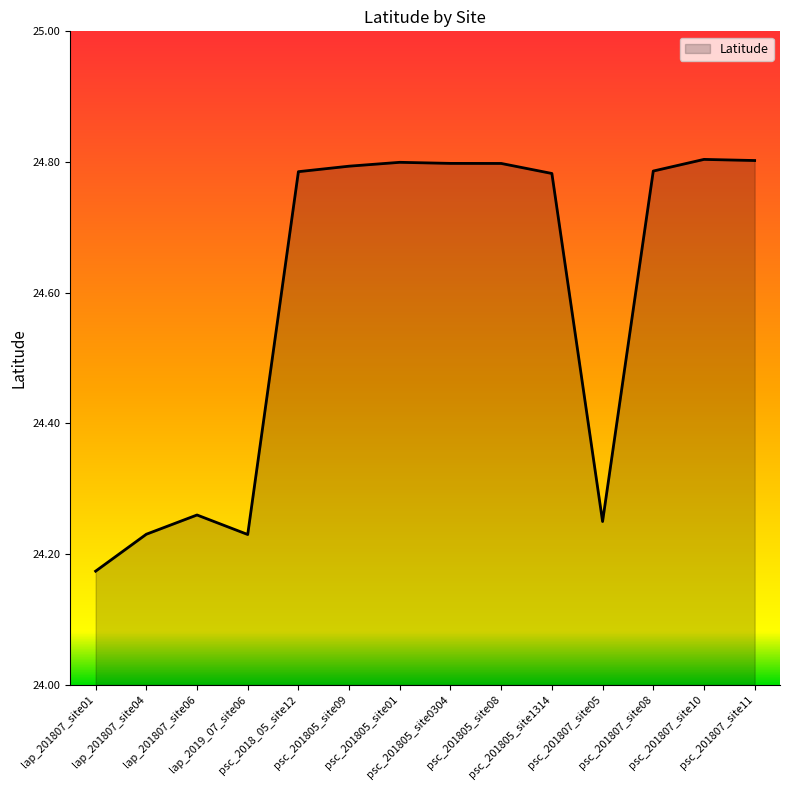

At which category does the chart reach its minimum across all series?

lap_201807_site01